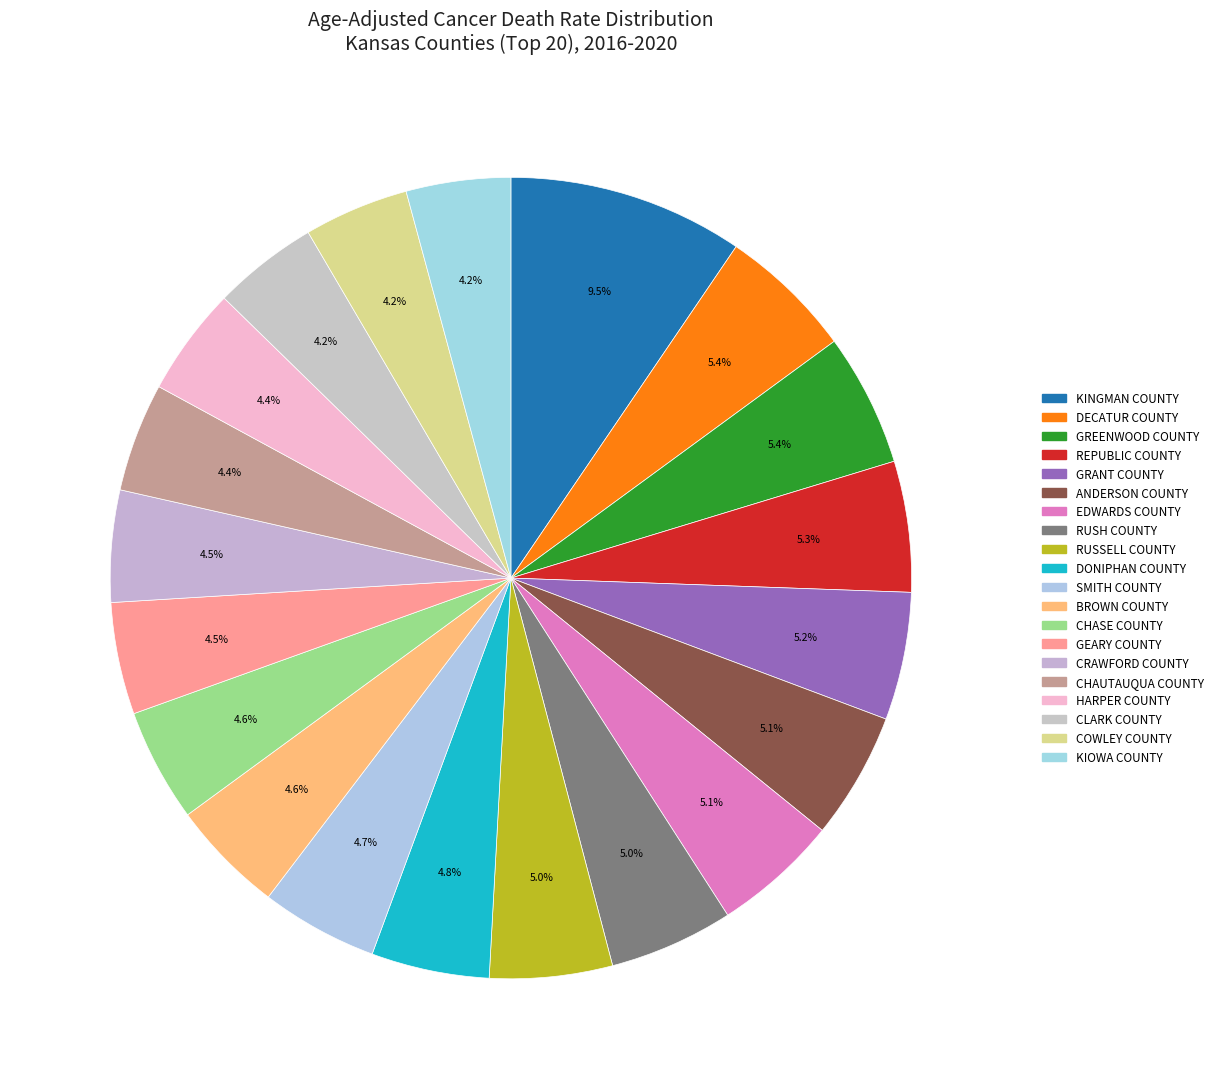

Which slice is the smallest?

Kiowa County